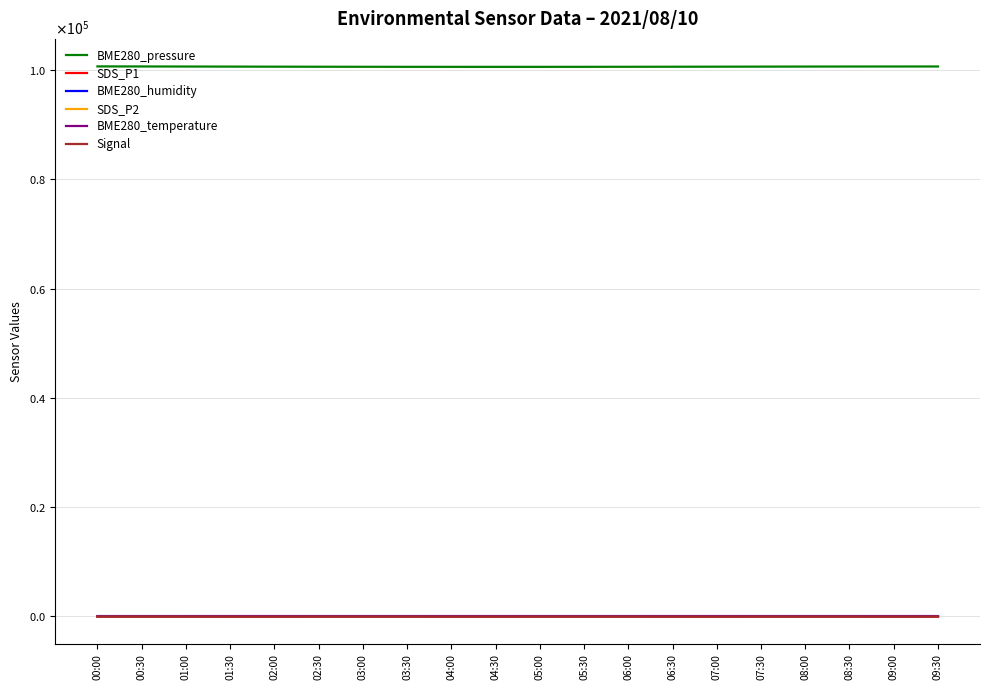

Does the chart have visible grid lines?

Yes